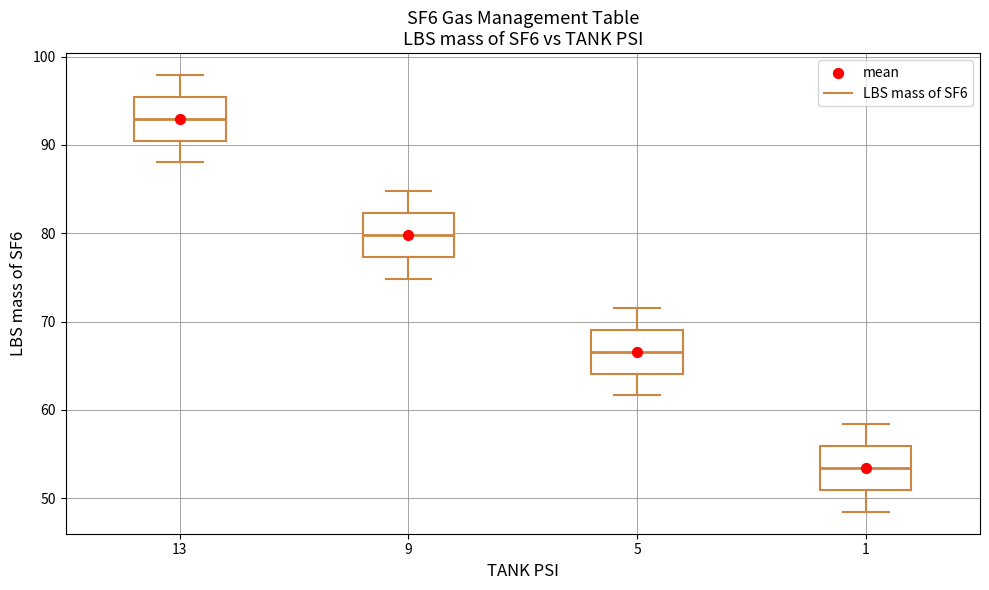

Reading left to right, read every box against the y-axis: the position of its median line, the range the box covers, and the ends of its whiskers. The values are not printed on the chart, so give them approximately, as read against the axis.

13: median 93, box 90 to 95, whiskers 88 to 98
9: median 80, box 77 to 82, whiskers 75 to 85
5: median 67, box 64 to 69, whiskers 62 to 72
1: median 53, box 51 to 56, whiskers 48 to 58